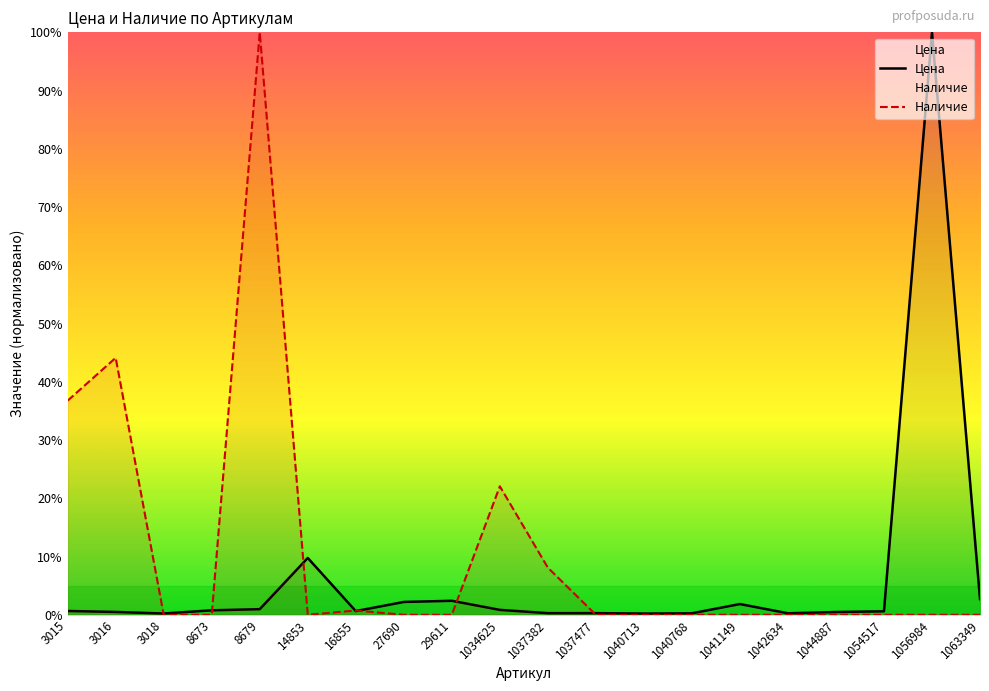

Is it true that Цена equals 1.0 at 8673?

False